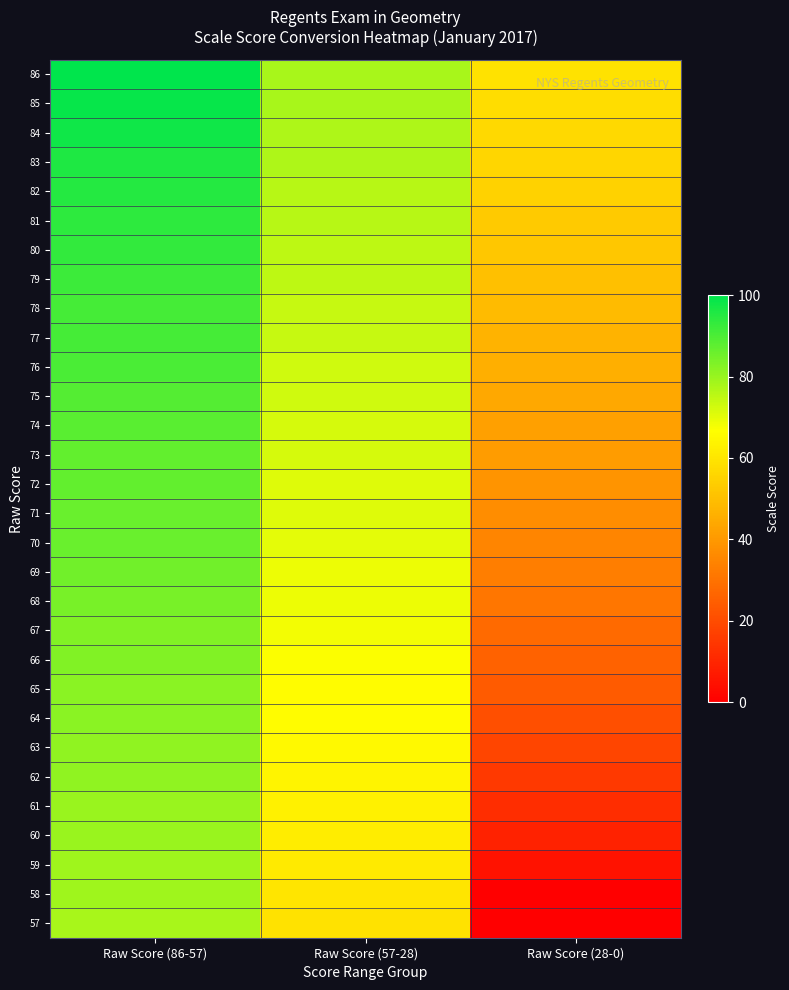

At which category is the sum across all series the highest?

Raw Score (86-57)